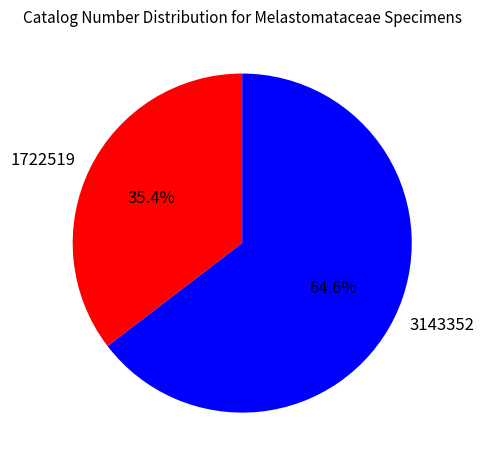

Rank the categories by value from highest to lowest.

3143352, 1722519